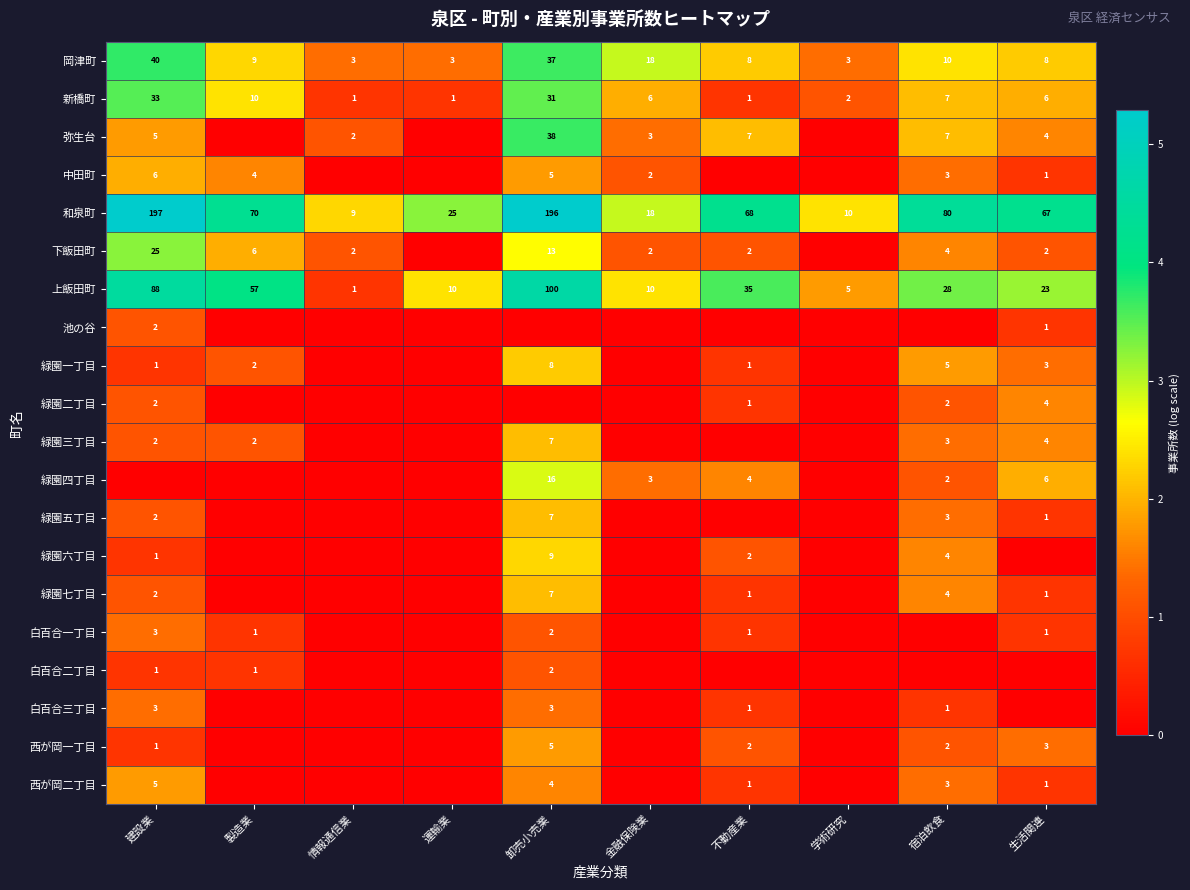

At which label does 和泉町 reach its peak?

建設業